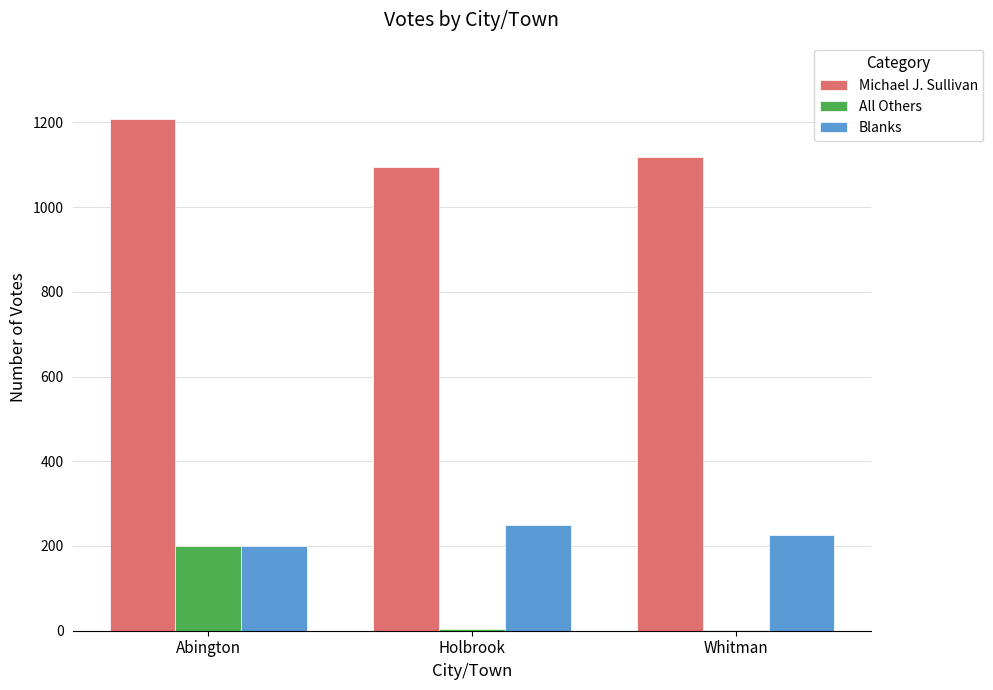

Count the number of data series in this chart.

3